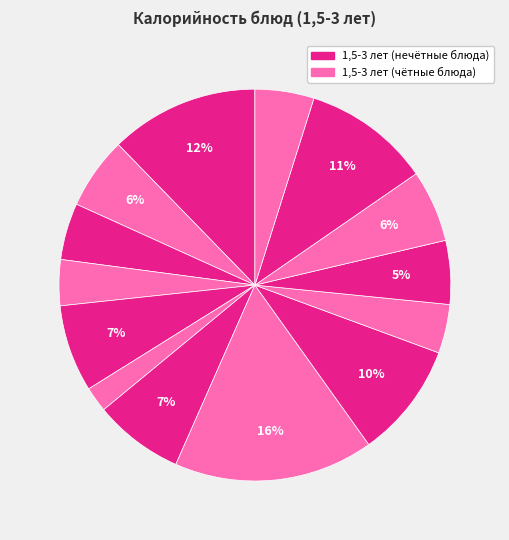

Which slice is the largest?

Тефтели мясные с соусом